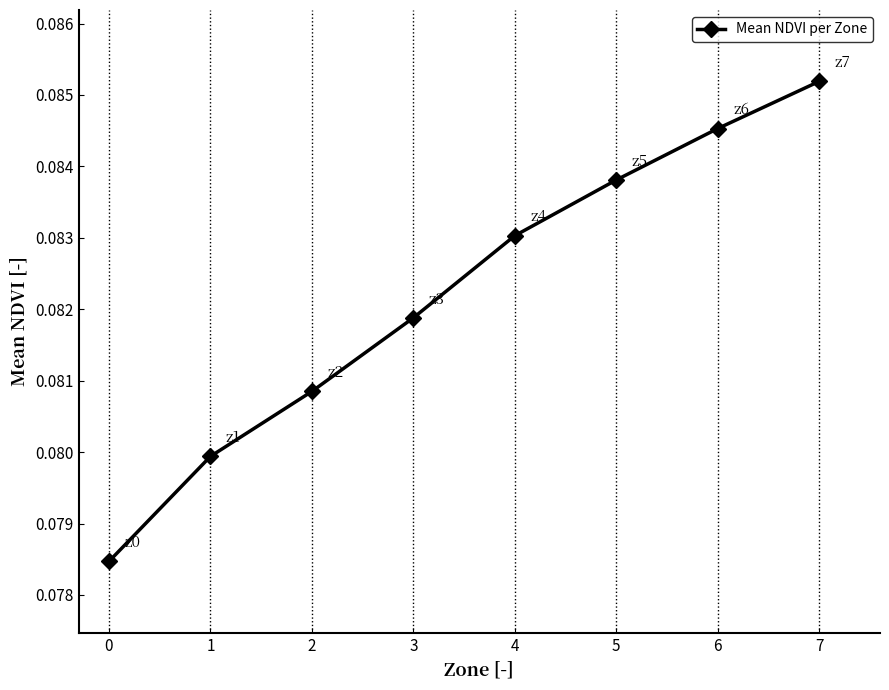

True or false: the data shows 0.0 at 7.

False